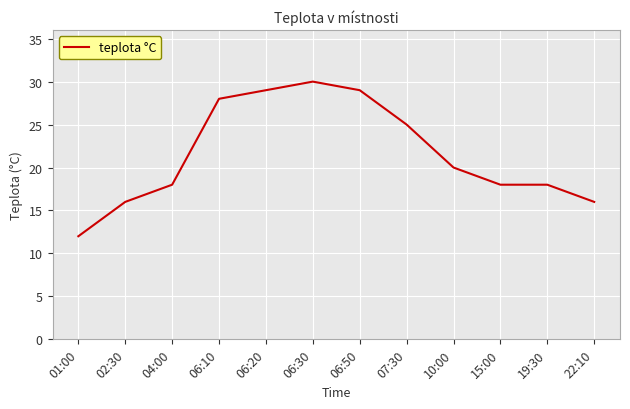

Where is the data nearest to the value 21?

10:00